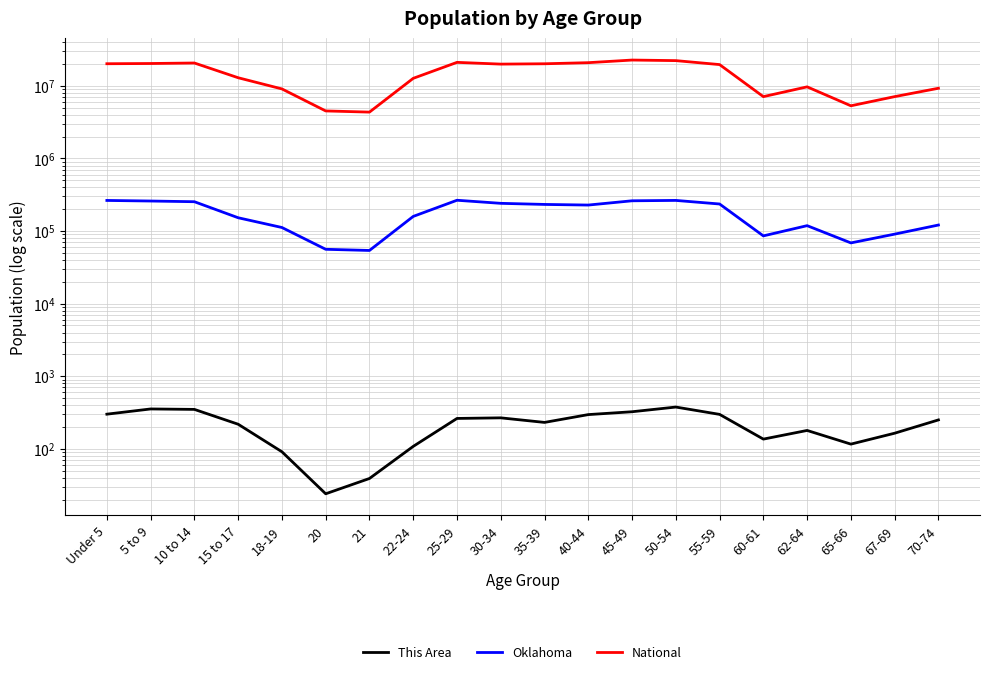

Rank the series at 21 from lowest to highest value.

This Area, Oklahoma, National